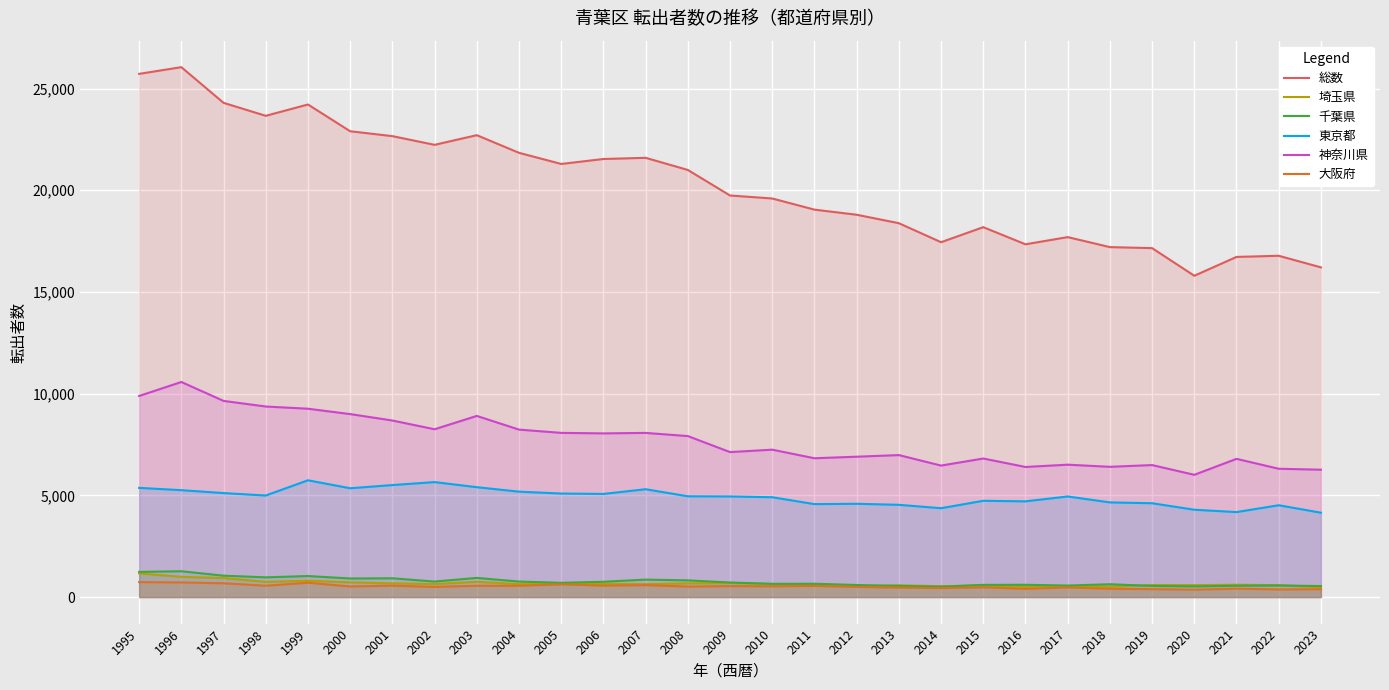

Which category has the highest value in the 総数 series?

1996